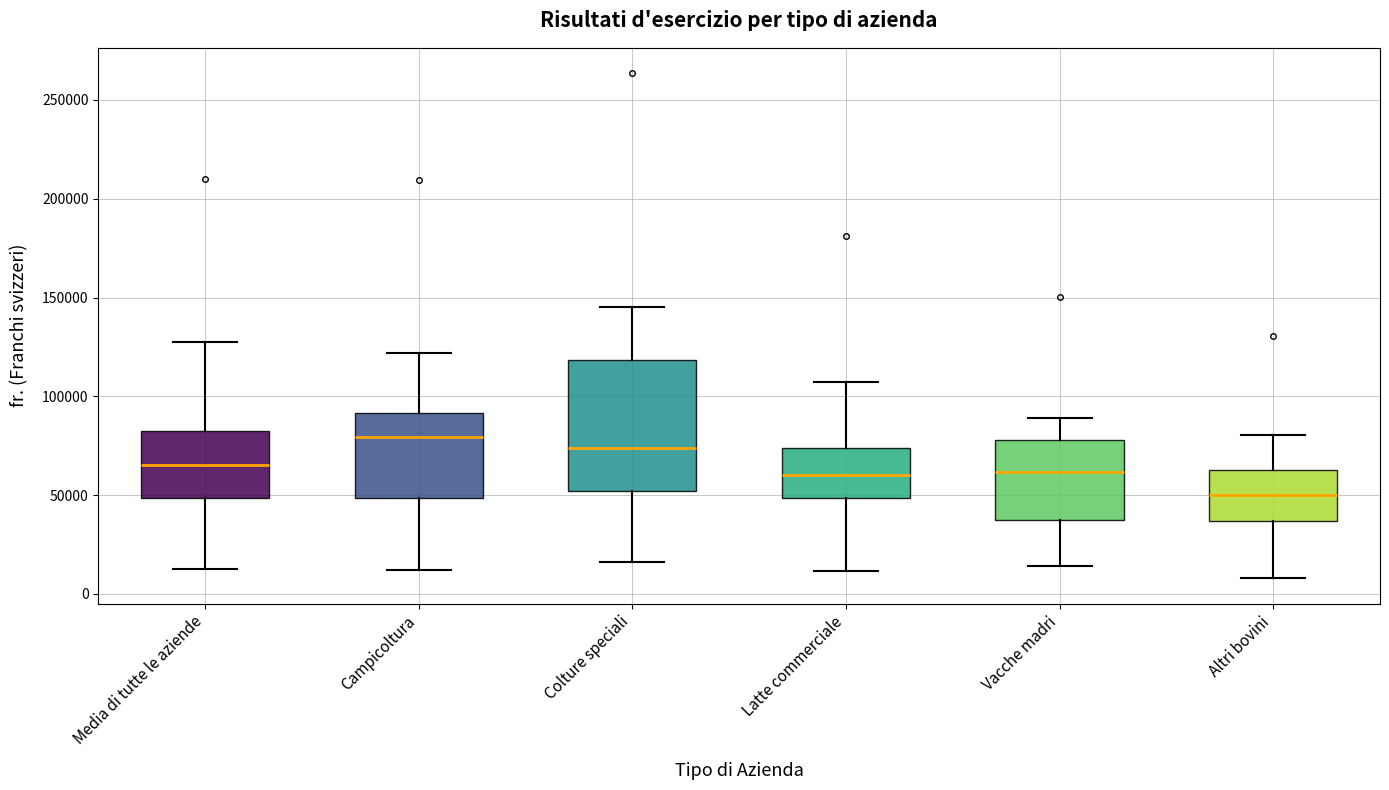

Comparing the boxes themselves (not the whiskers), which one is the tallest?

Colture speciali